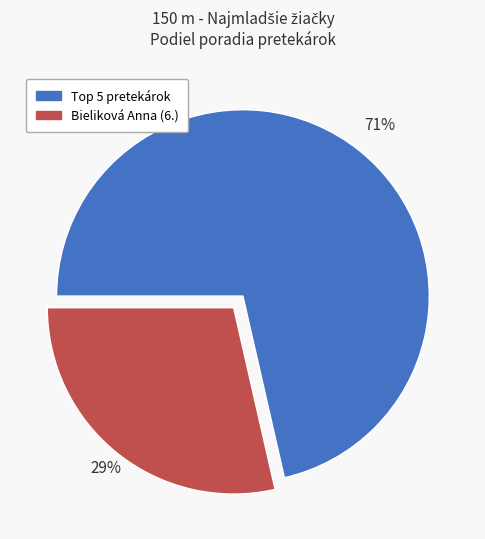

Is there any slice that represents more than half of the pie?

Yes